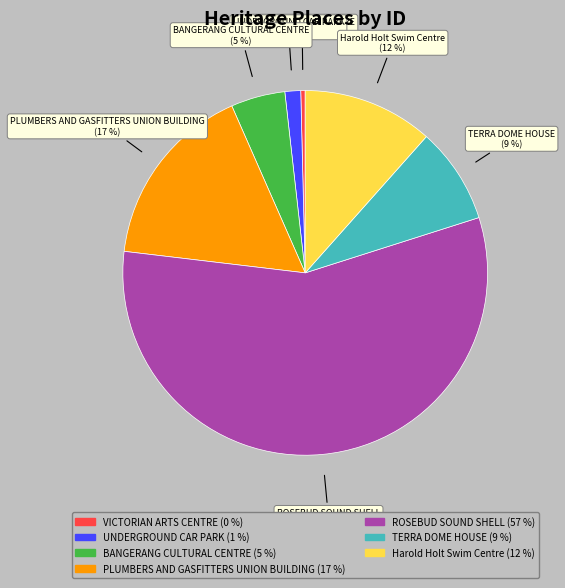

Which has a higher value, PLUMBERS AND GASFITTERS UNION BUILDING or TERRA DOME HOUSE?

PLUMBERS AND GASFITTERS UNION BUILDING